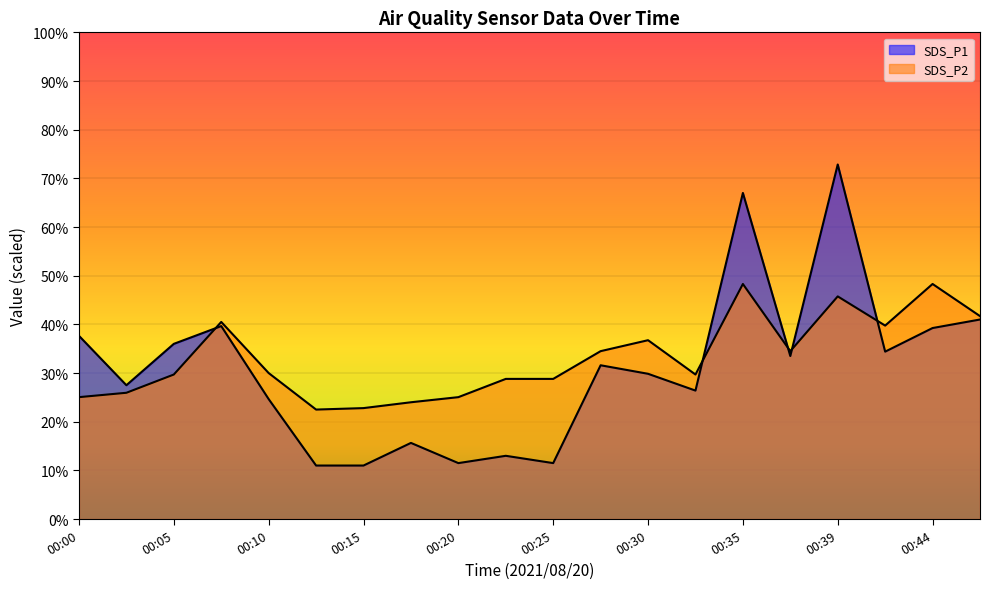

What is the average value of the SDS_P1 series?

30.7